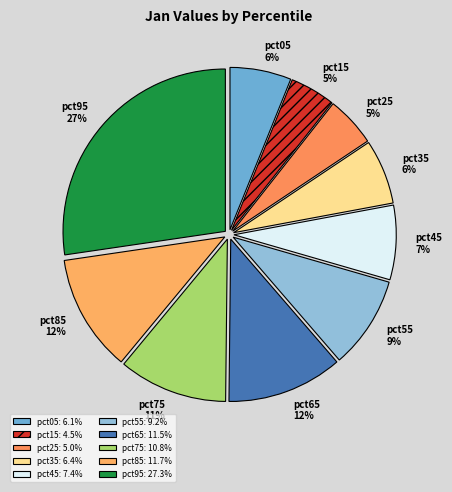

Is there any slice that represents more than half of the pie?

No